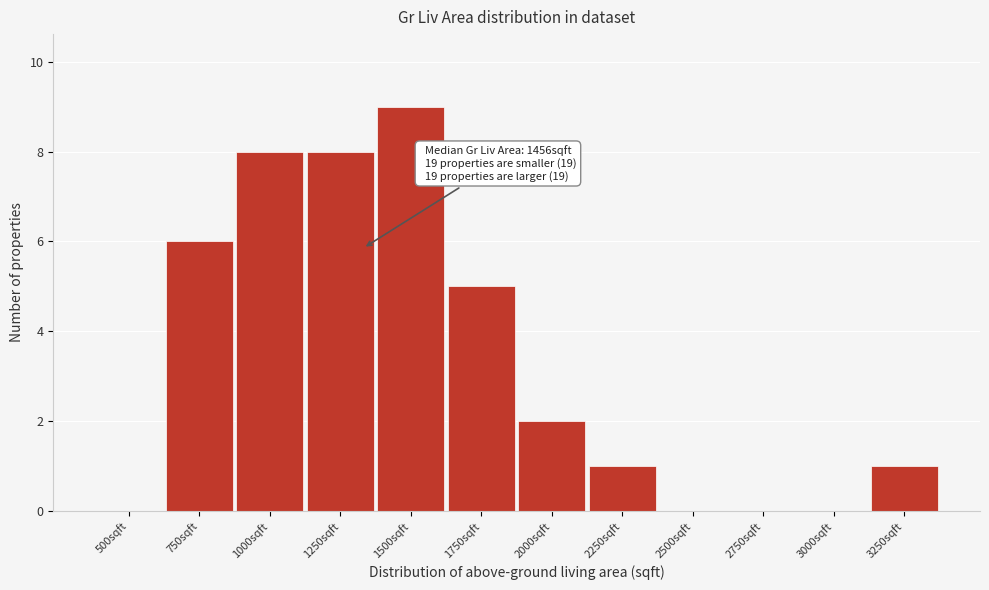

Reading left to right, transcribe all the data shown in this chart.

500sqft=0	750sqft=6	1000sqft=8	1250sqft=8	1500sqft=9	1750sqft=5	2000sqft=2	2250sqft=1	2500sqft=0	2750sqft=0	3000sqft=0	3250sqft=1